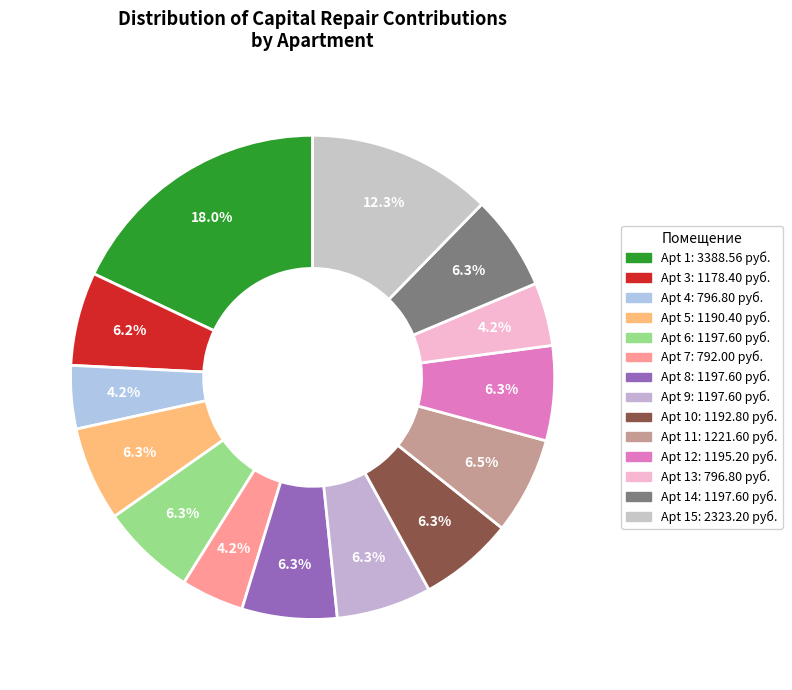

How many segments does this pie chart have?

14